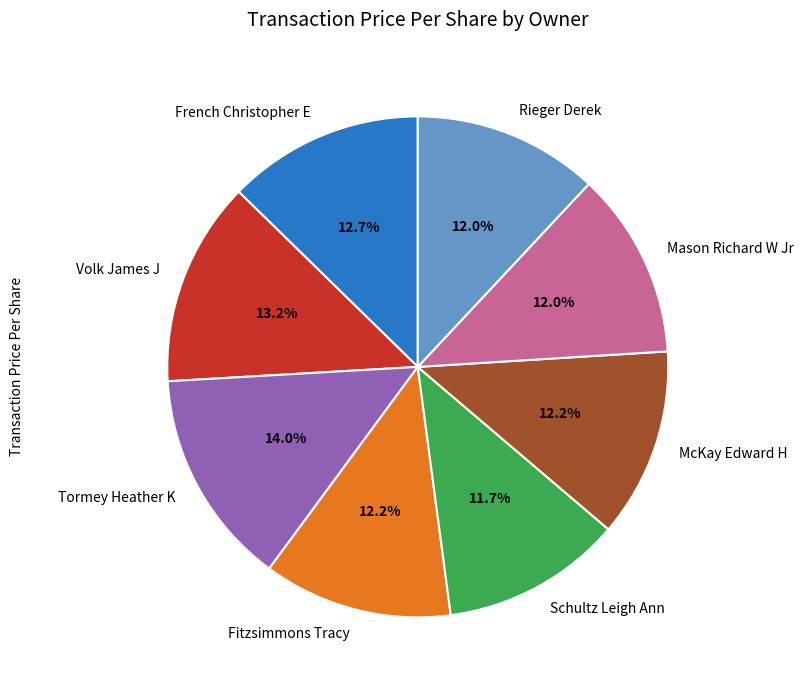

What is the ratio of the value at Rieger Derek to the value at McKay Edward H?

1.0